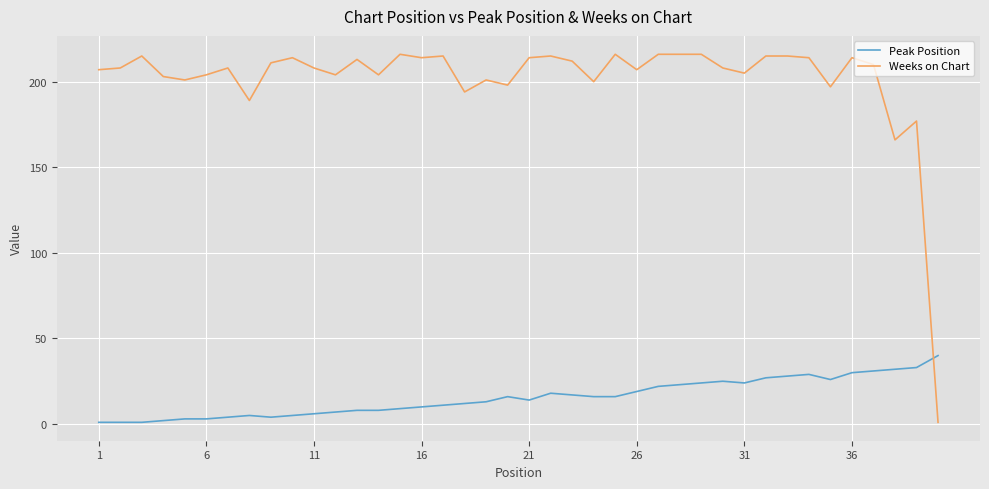

Which series has the widest spread of values?

Weeks on Chart